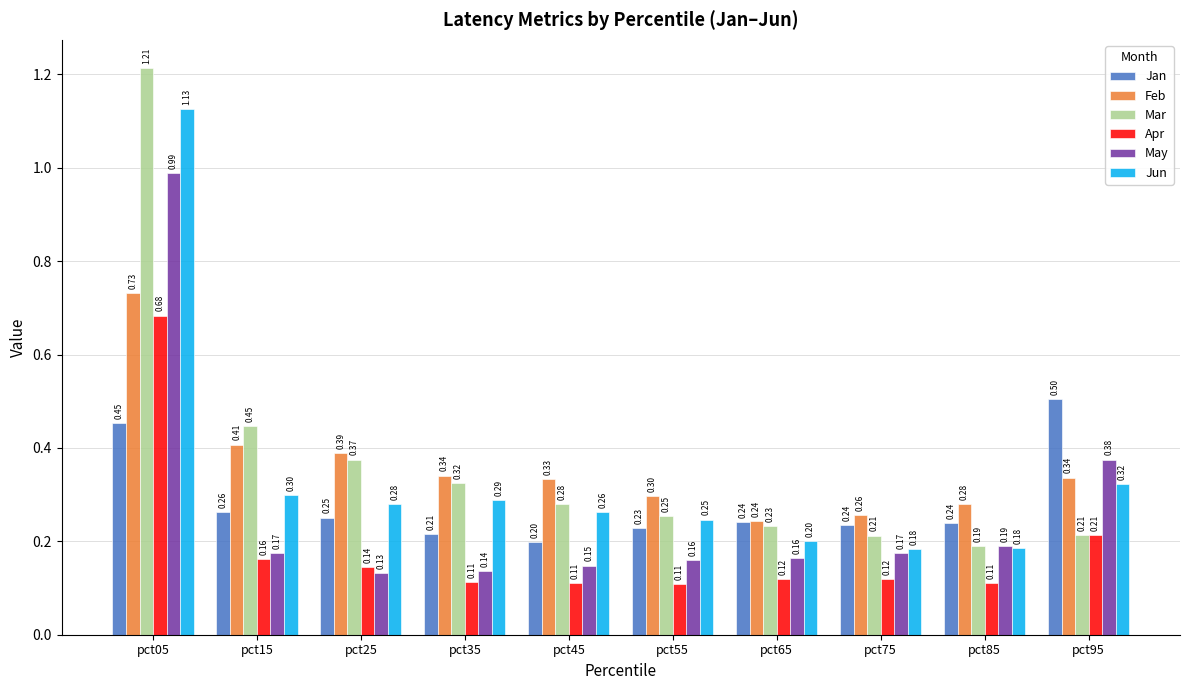

At which category is the sum across all series the highest?

pct05